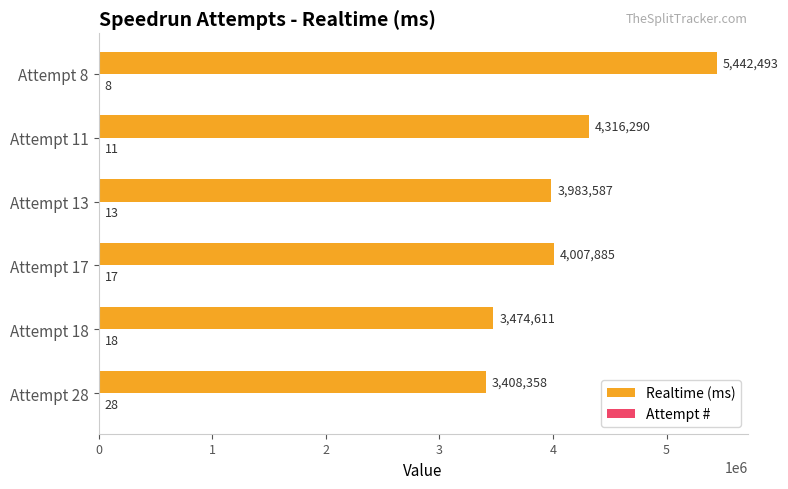

Which series changed the most between Attempt 28 and Attempt 11?

Realtime (ms)